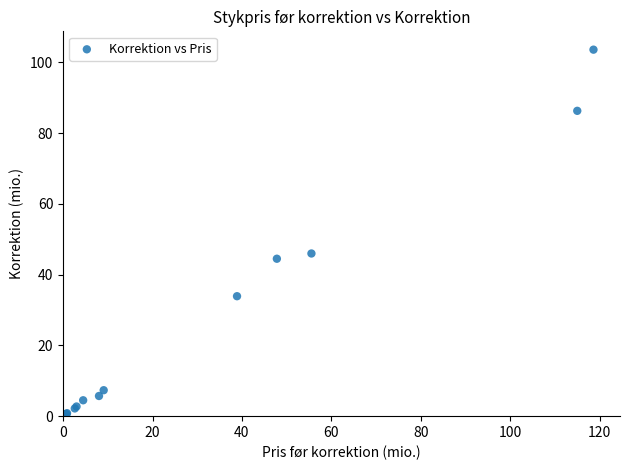

What Y value in the scatter plot is closest to 51?

46.0